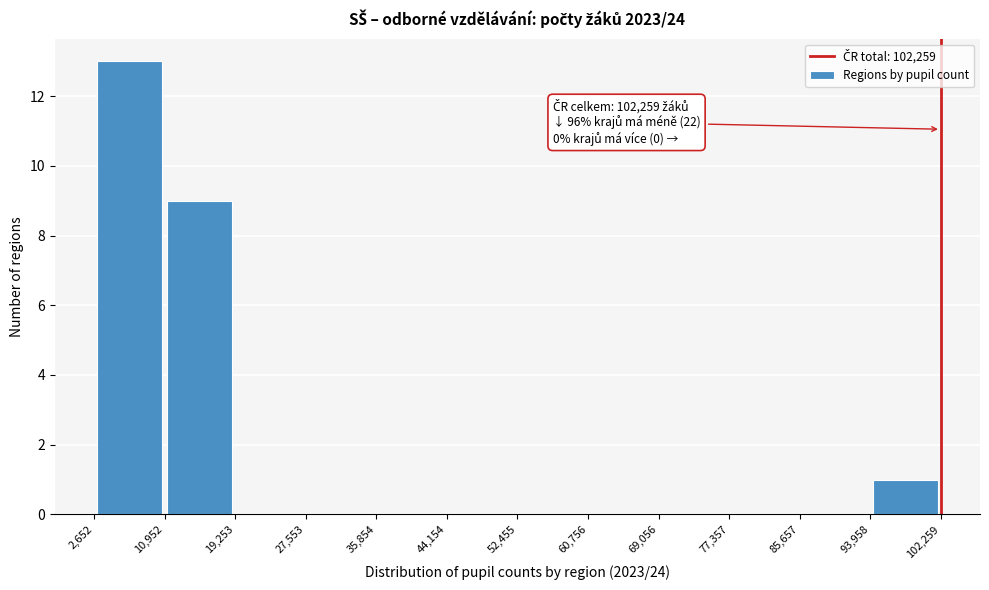

Over which range of the x-axis is the bar tallest?

2,652 to 10,952